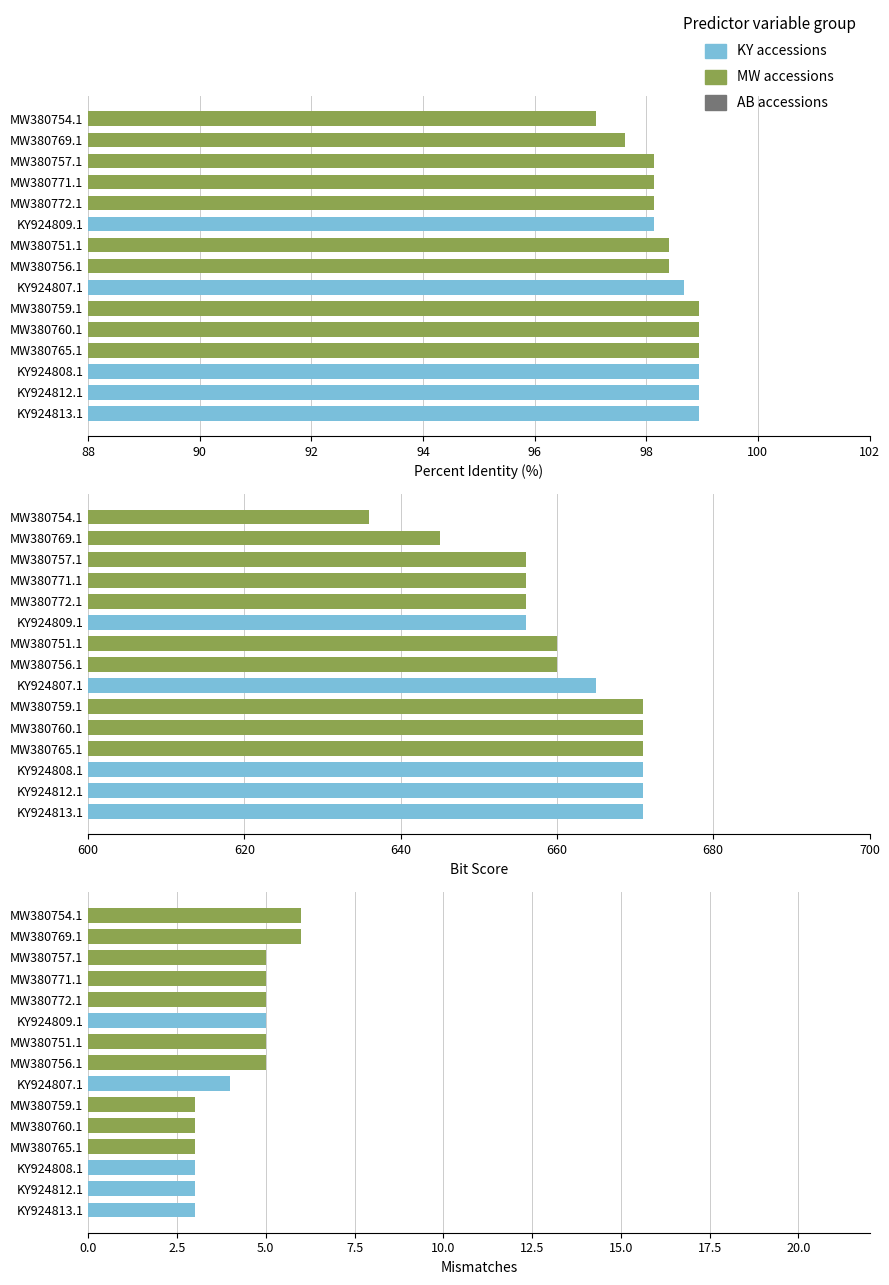

Reading left to right, extract all data points from this chart.

Percent identity: 98.9	98.9	98.9	98.9	98.9	98.9	98.7	98.4	98.4	98.1	98.1	98.1	98.1	97.6	97.1
Bit score: 671.0	671.0	671.0	671.0	671.0	671.0	665.0	660.0	660.0	656.0	656.0	656.0	656.0	645.0	636.0
Mismatches: 3.0	3.0	3.0	3.0	3.0	3.0	4.0	5.0	5.0	5.0	5.0	5.0	5.0	6.0	6.0